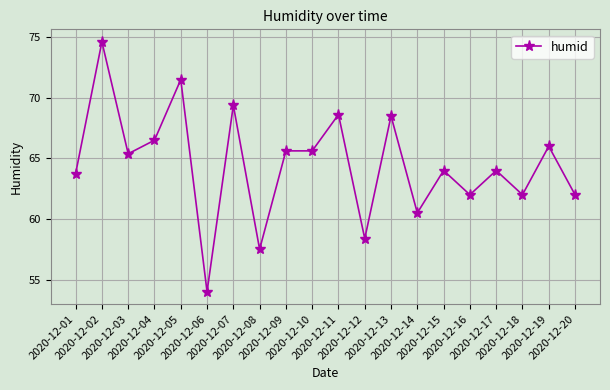

What is the change in value from 2020-12-13 to 2020-12-15?

-4.5